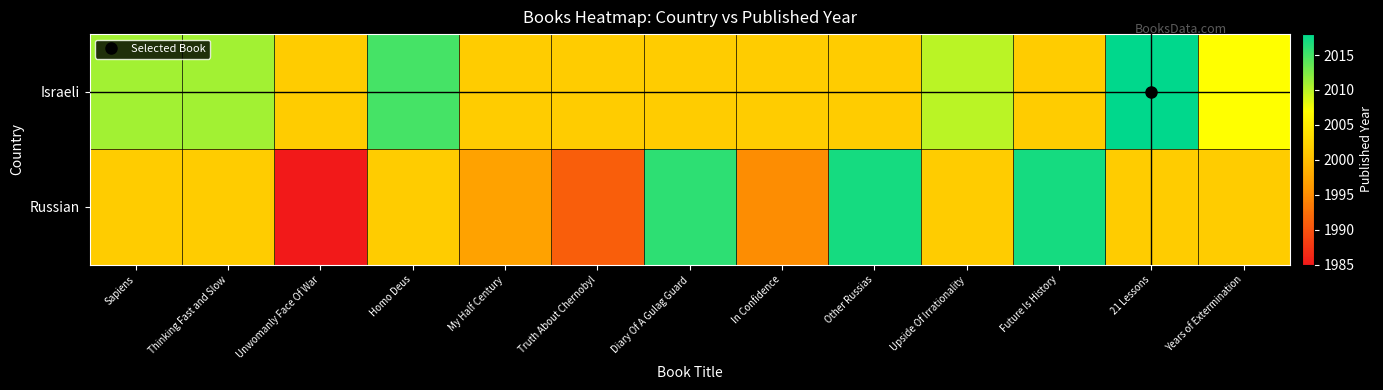

Which label corresponds to the largest value in the chart?

21 Lessons